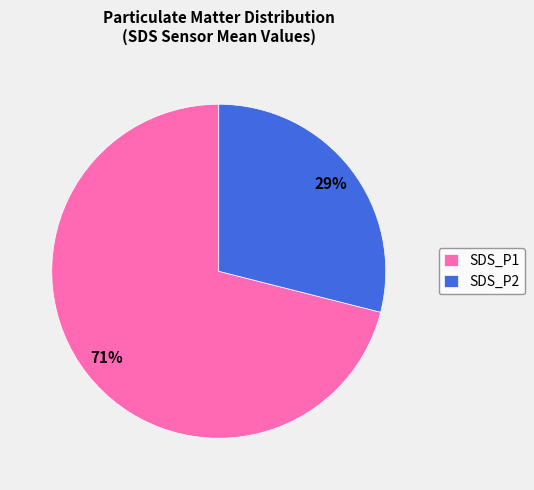

Rank the categories by value from lowest to highest.

SDS_P2, SDS_P1